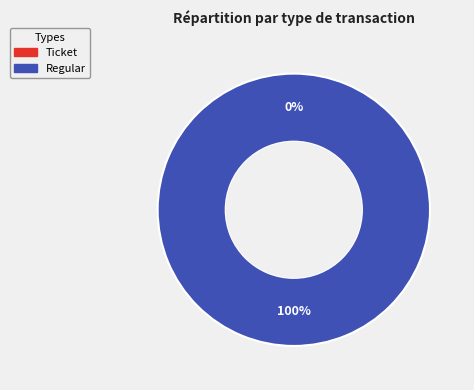

Combined, do Ticket and Regular account for over 50%?

Yes